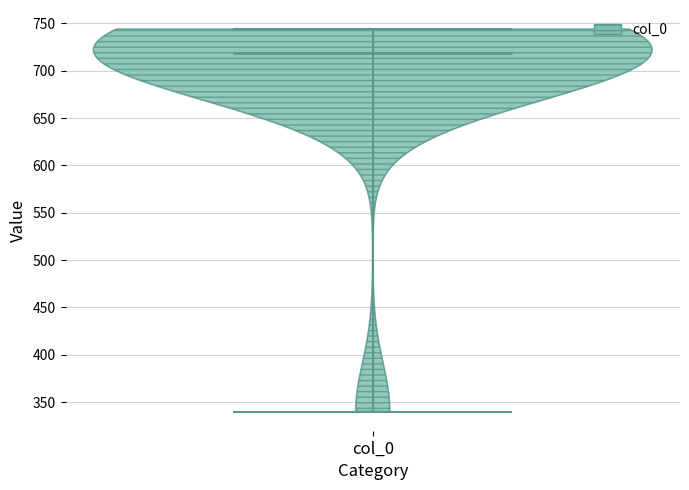

Read this violin plot against the y-axis: where its median line is, and the lowest and highest points the violin reaches. The values are not printed on the chart, so give them approximately, as read against the axis.

median line 720, lowest point 340, highest point 745